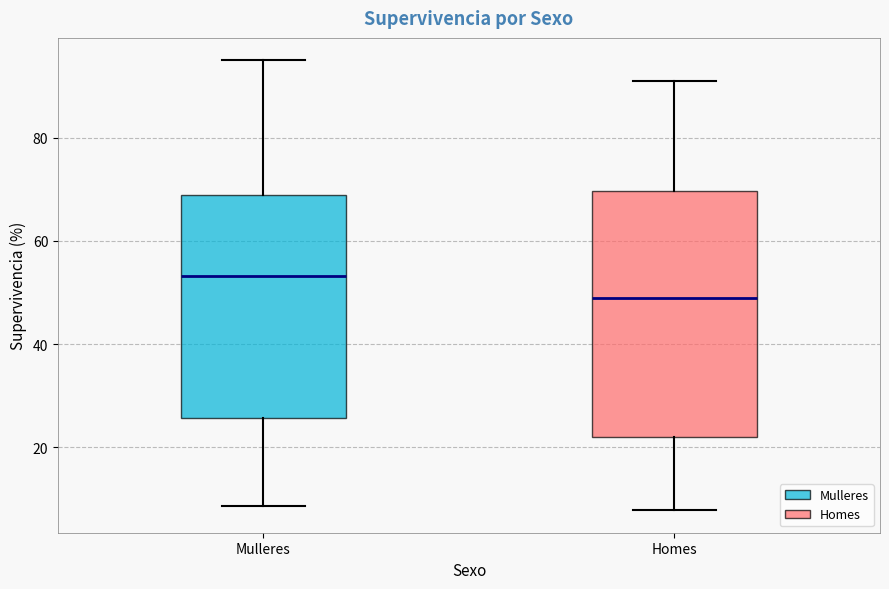

Which box's median line is the lowest?

Homes